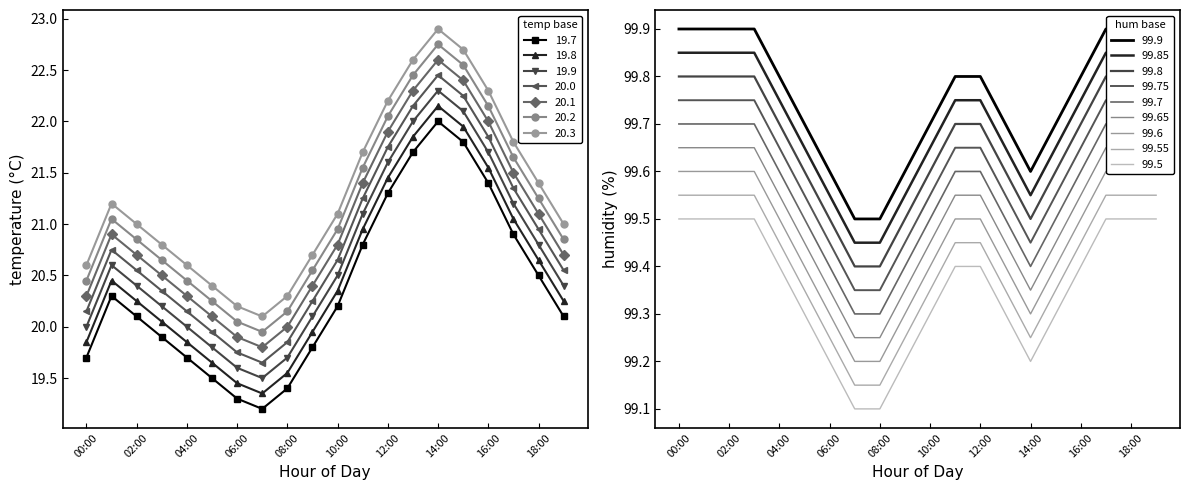

Which category has the lowest value in the humidity series?

07:00